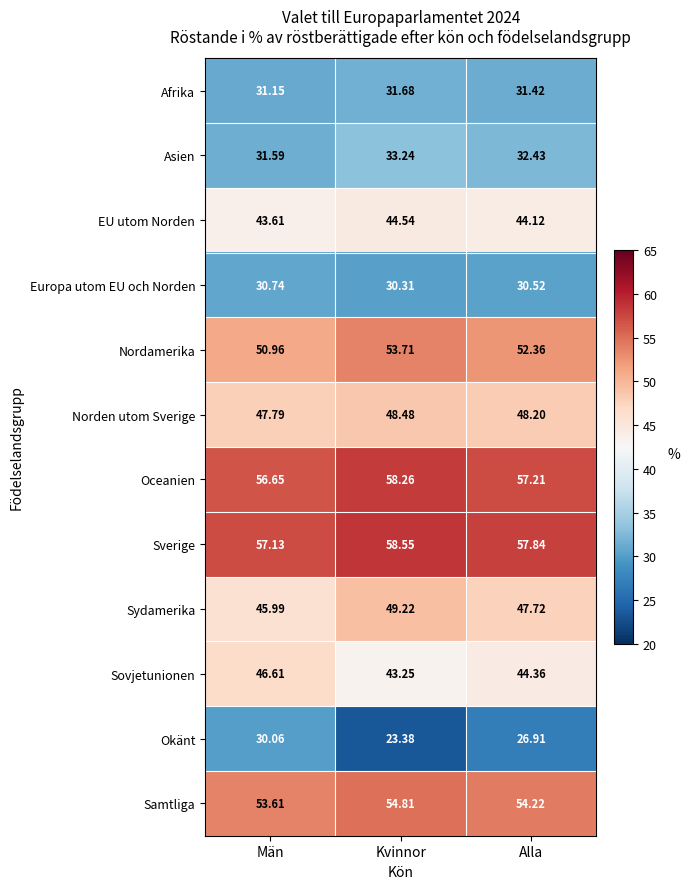

How many series are shown in this chart?

12